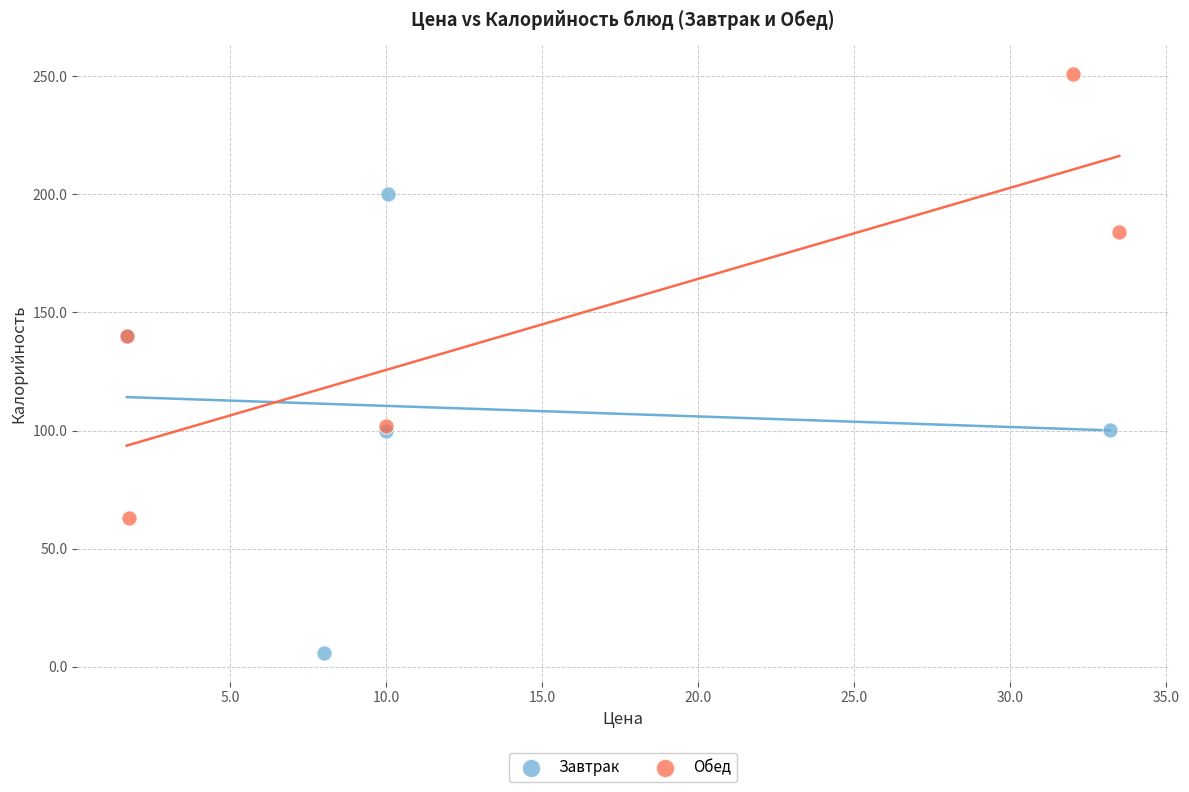

Which series contains the lowest Y value?

Завтрак